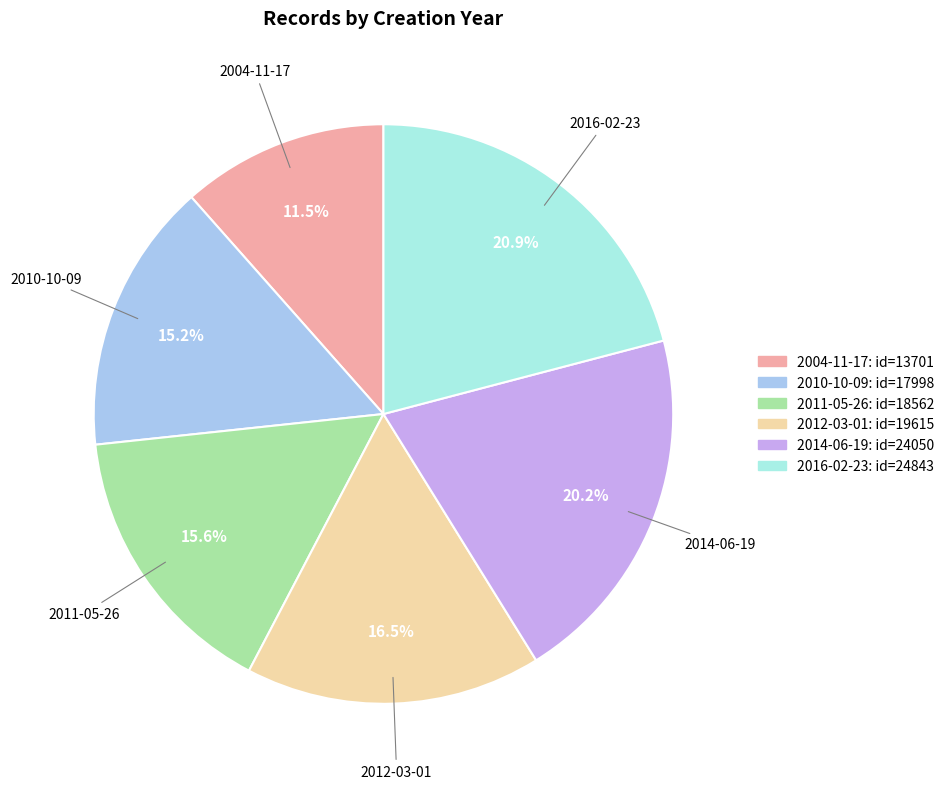

Which has a higher value, 2014-06-19 or 2004-11-17?

2014-06-19